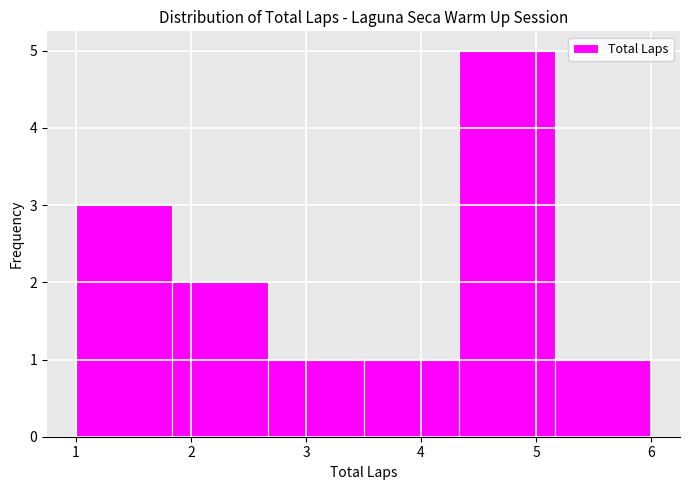

How tall is the bar that spans 5.2 to 6.0 on the x-axis? Neither the bar edges nor the heights are printed on the chart, so give them approximately, as read against the axes.

1